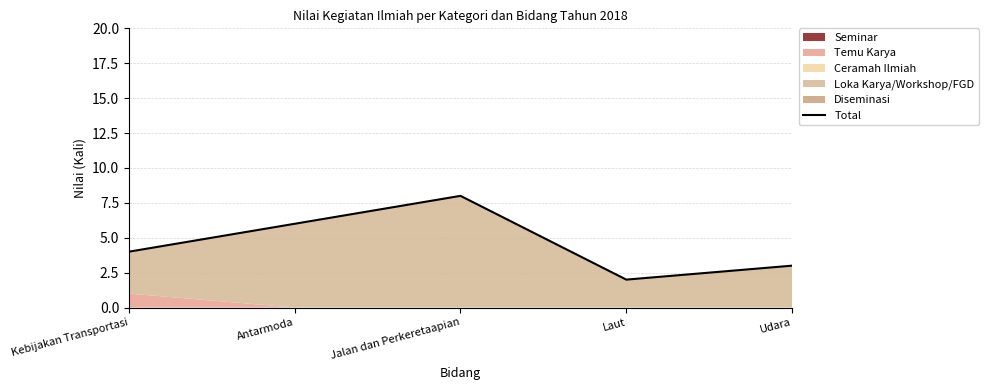

The chart shows a value of 2 at Udara. True or false?

False